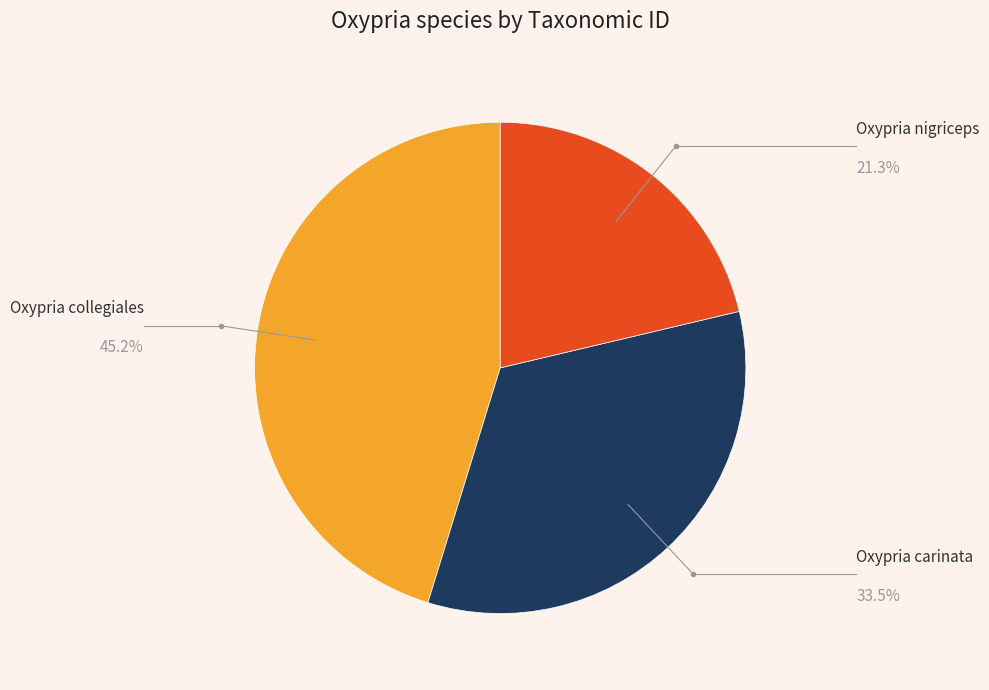

Count the number of slices in the pie.

3